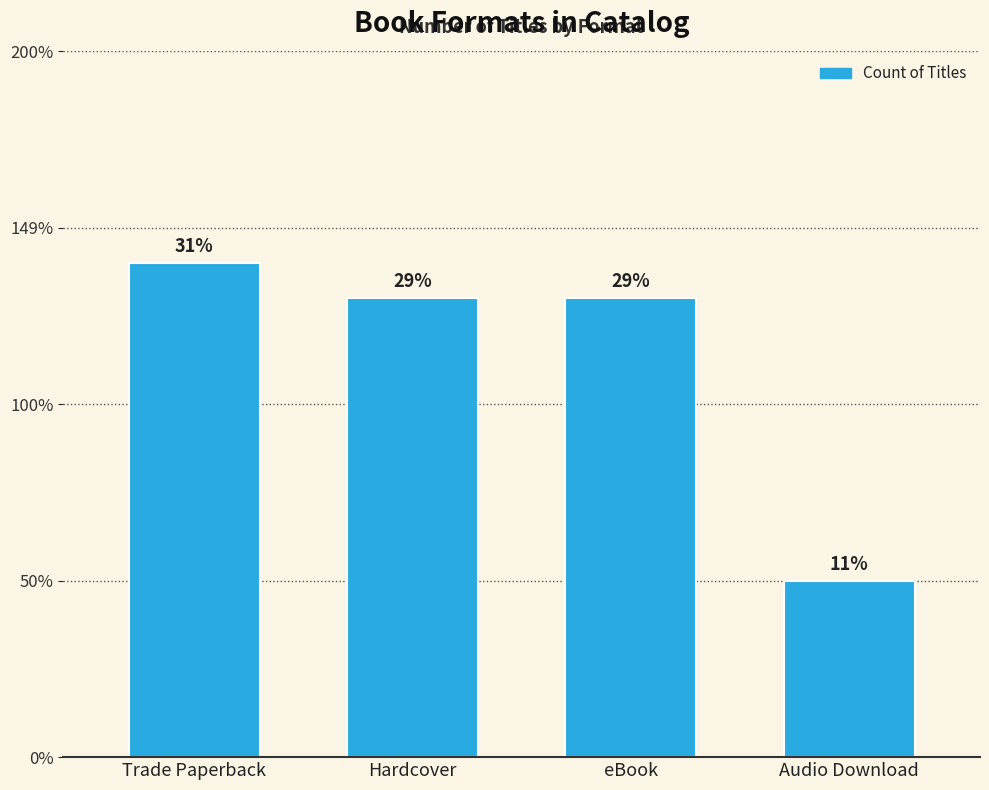

Does the chart contain any negative values?

No